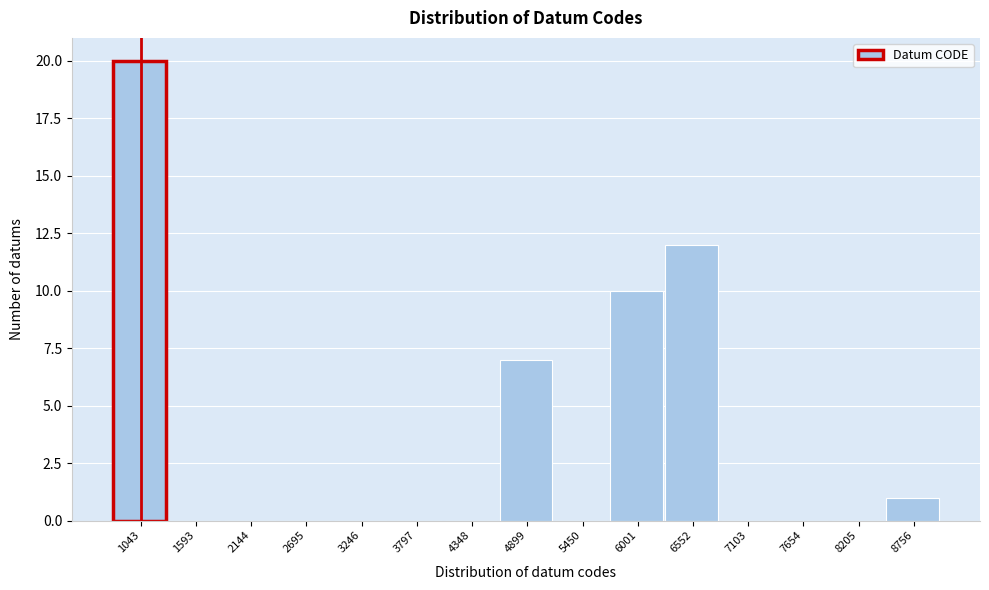

Reading left to right, transcribe all the data shown in this chart.

1043=20	1593=0	2144=0	2695=0	3246=0	3797=0	4348=0	4899=7	5450=0	6001=10	6552=12	7103=0	7654=0	8205=0	8756=1